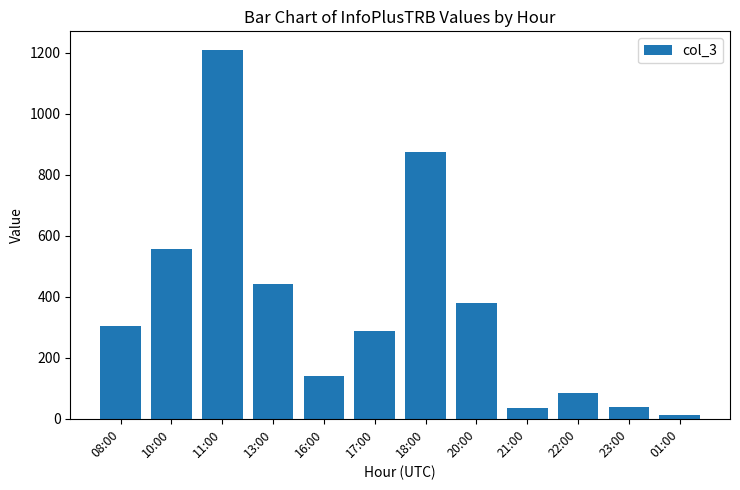

How many values are below 305?

6